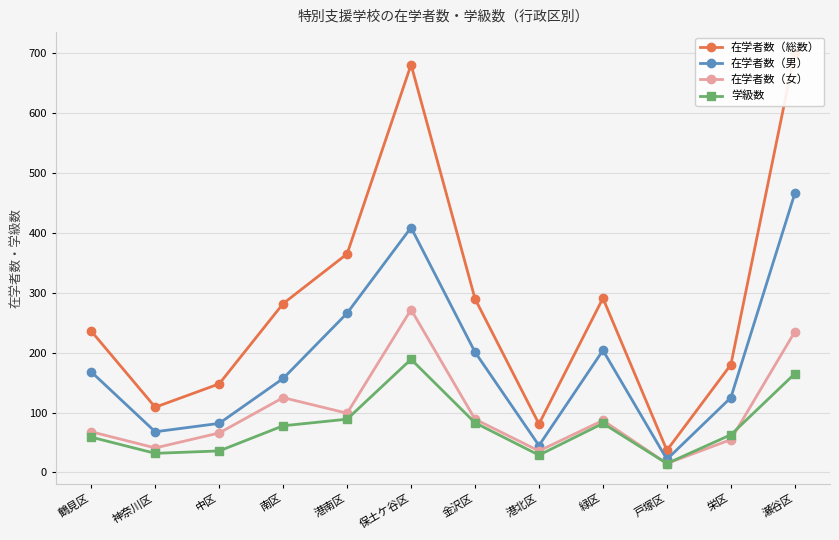

At which category does the chart reach its minimum across all series?

戸塚区